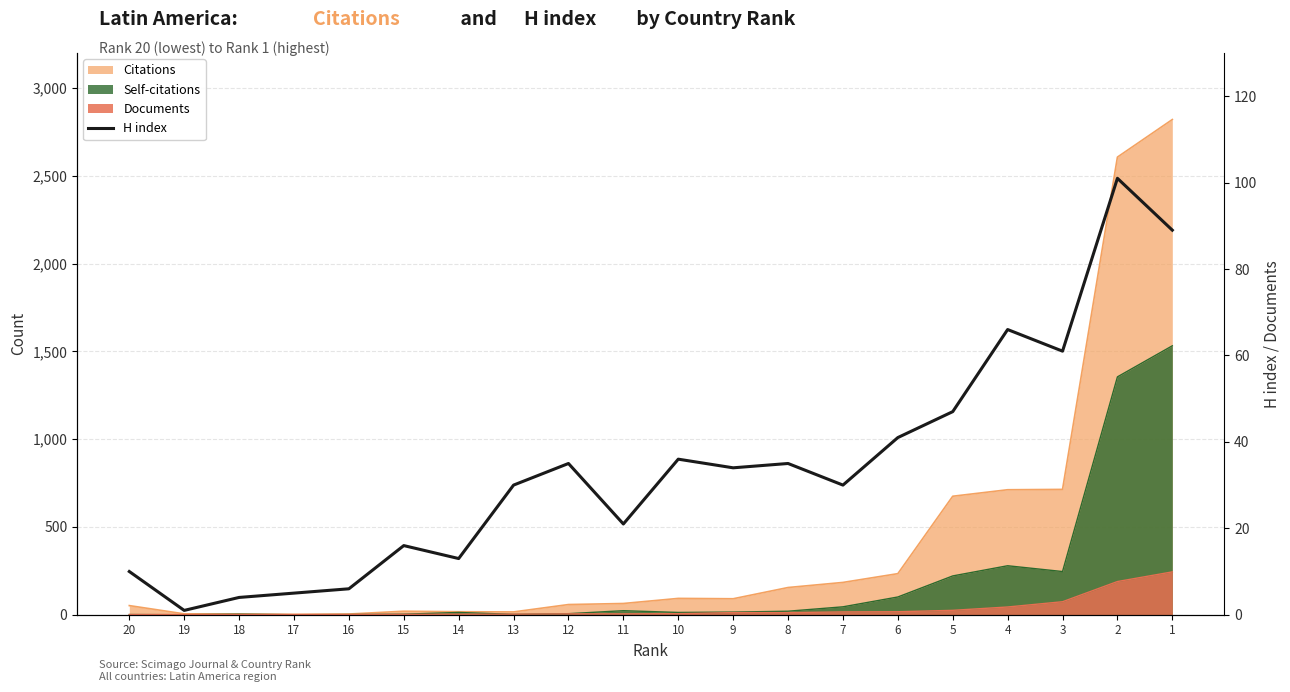

What is the difference between the values at 14 and 7?

17